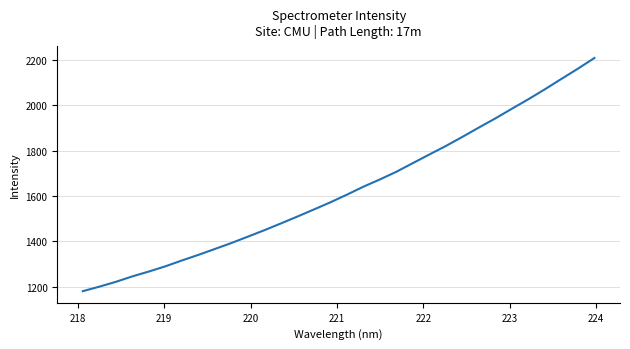

Does the chart display data point markers on the line(s)?

No